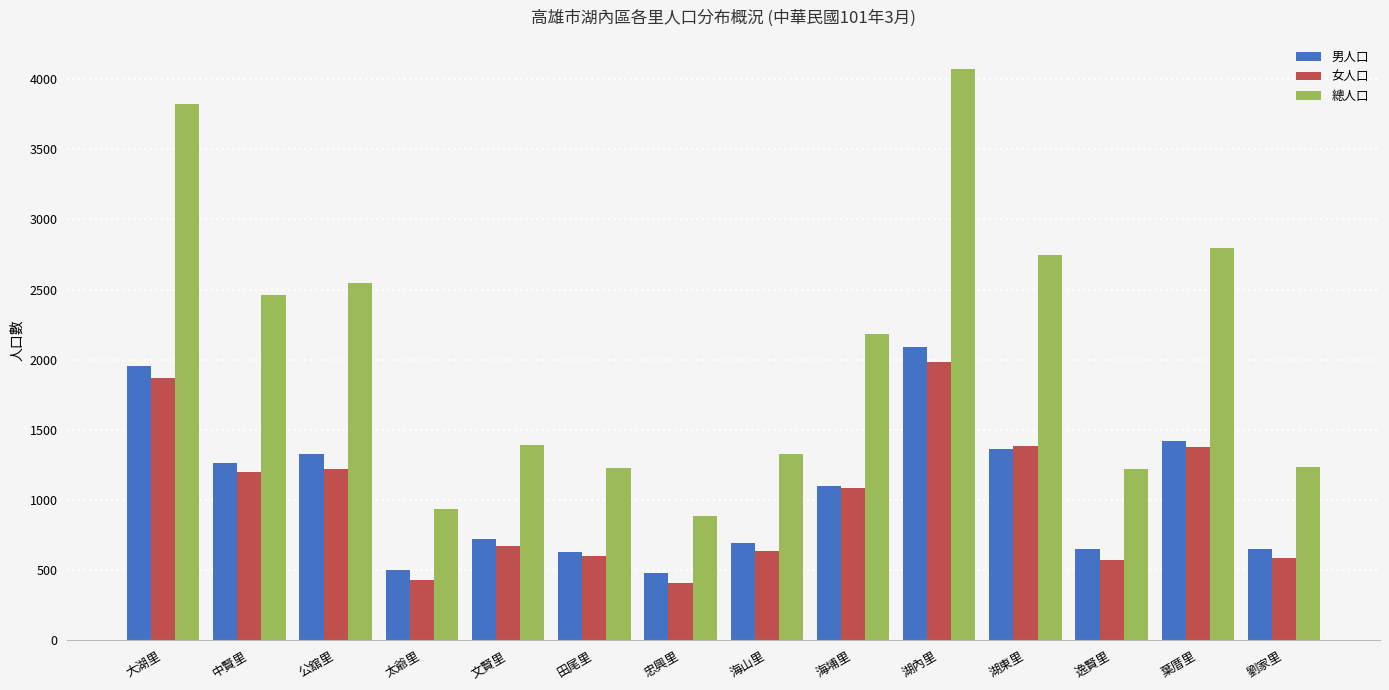

Are the bars grouped side by side (vs. stacked)?

Yes